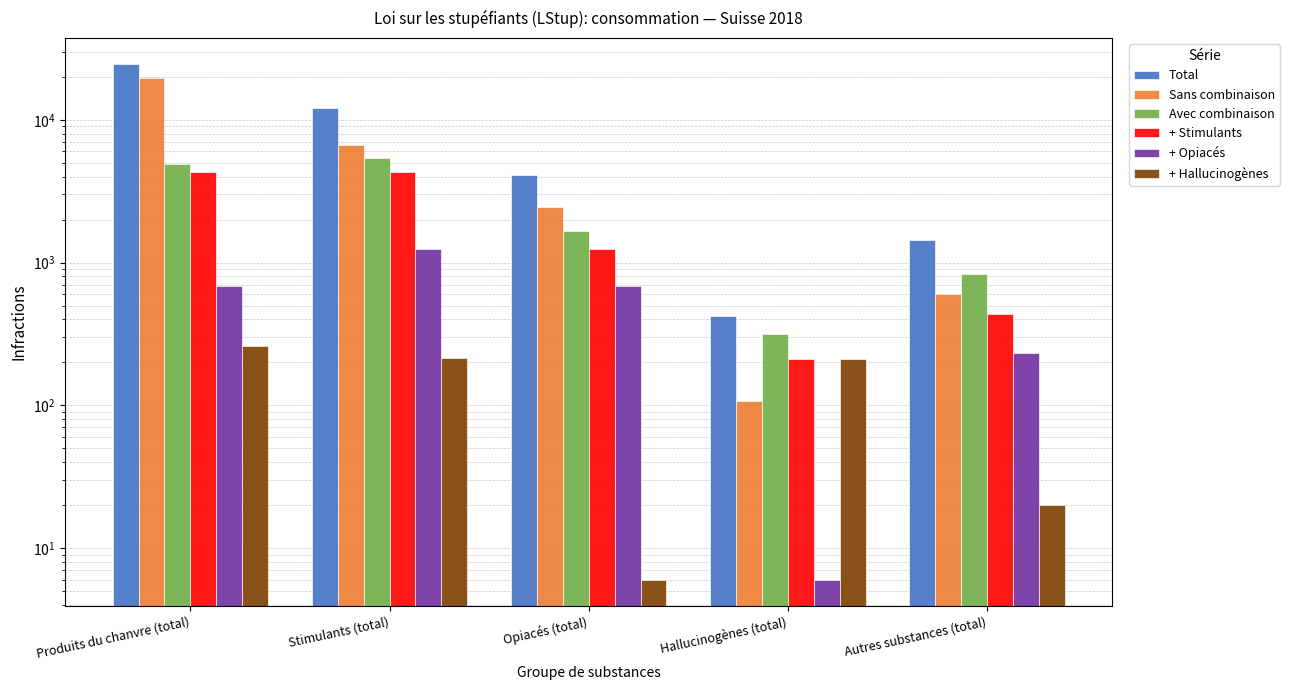

How many groups of bars are there?

5